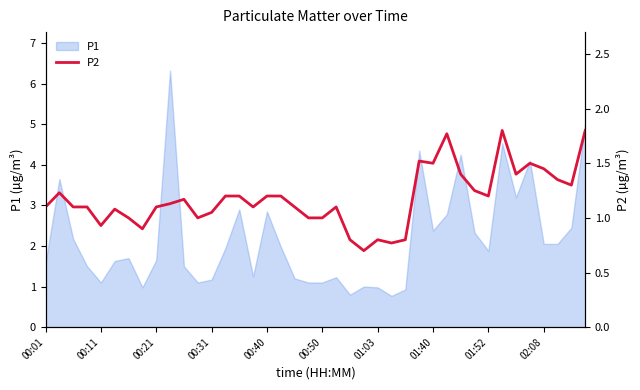

How many interior local peaks (higher than both neighbors) does the data have?

9